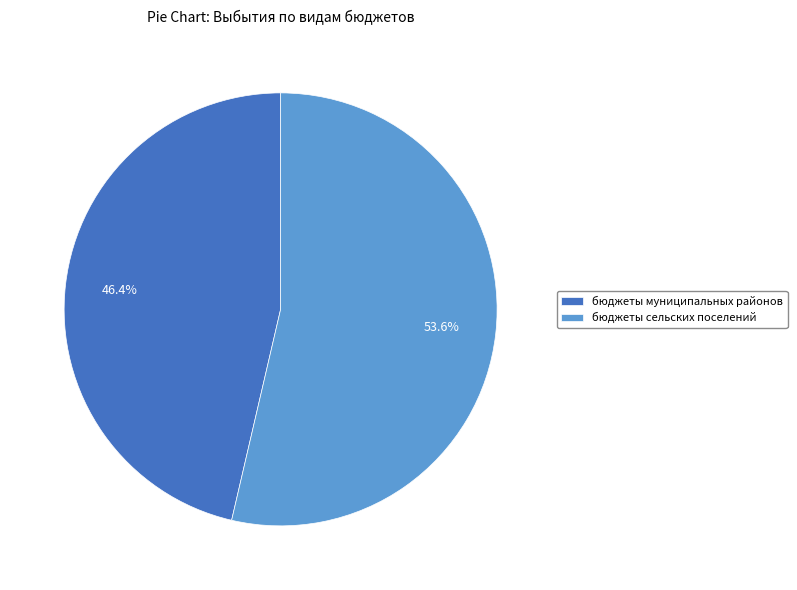

How many slices are in this pie chart?

2